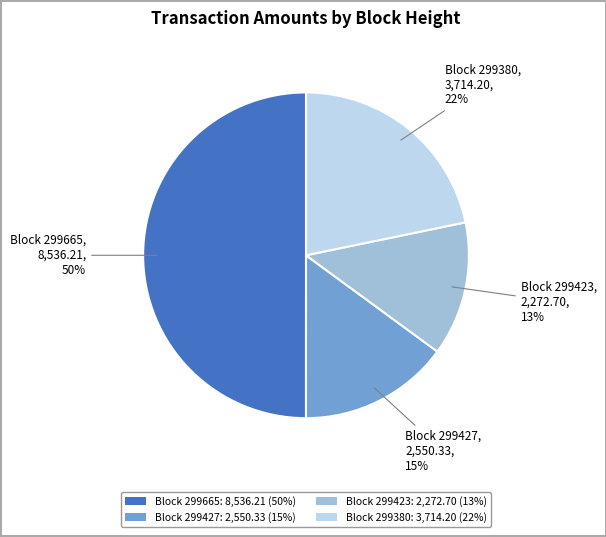

Is the sum of Block 299423: 2,272.70 (13%) and Block 299427: 2,550.33 (15%) greater than half?

No